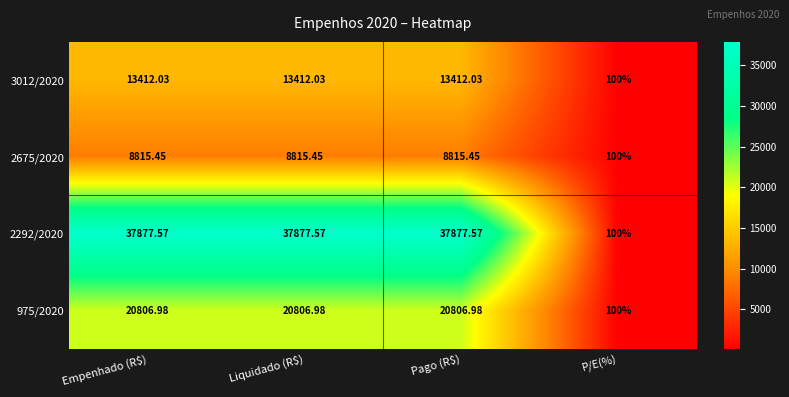

Is the value of 2292/2020 at P/E(%) greater than the value of 975/2020 at Empenhado (R$)?

No